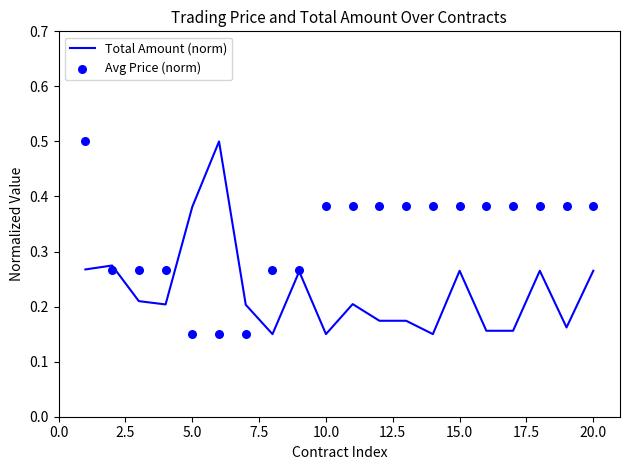

What are all the series names shown in the legend?

Total Amount (norm), Avg Price (norm)